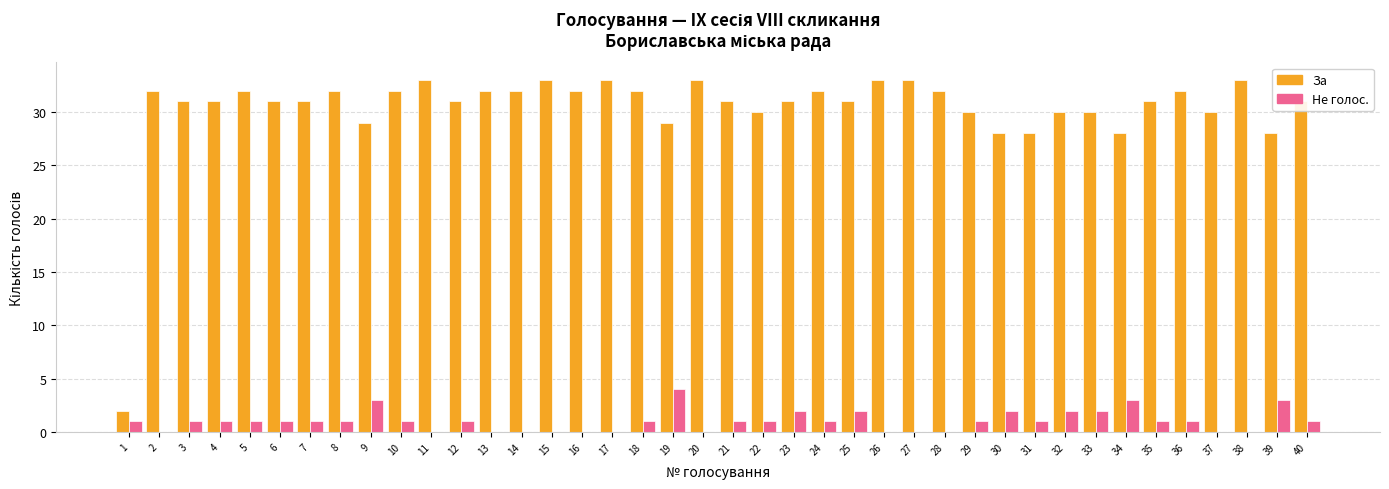

Which series has the largest total across all categories?

За